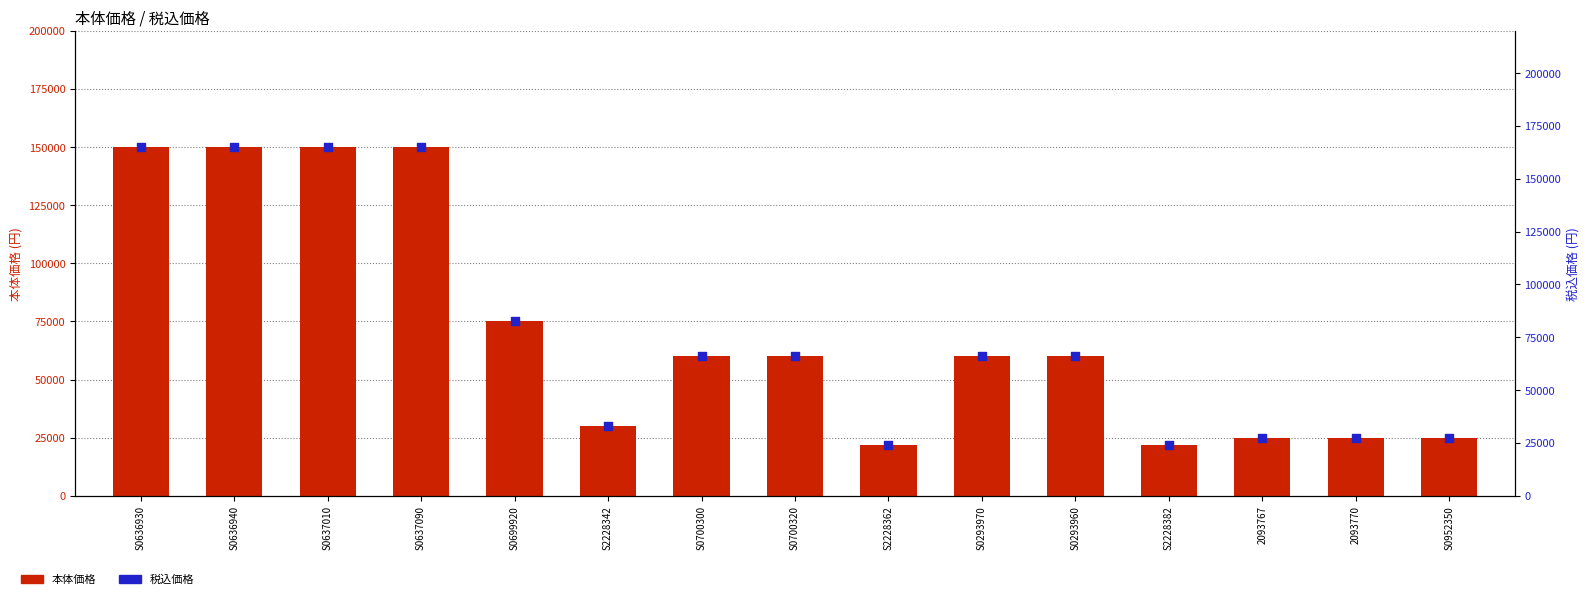

Is the value of 本体価格 at S0637090 greater than the value of 税込価格 at 2093767?

Yes